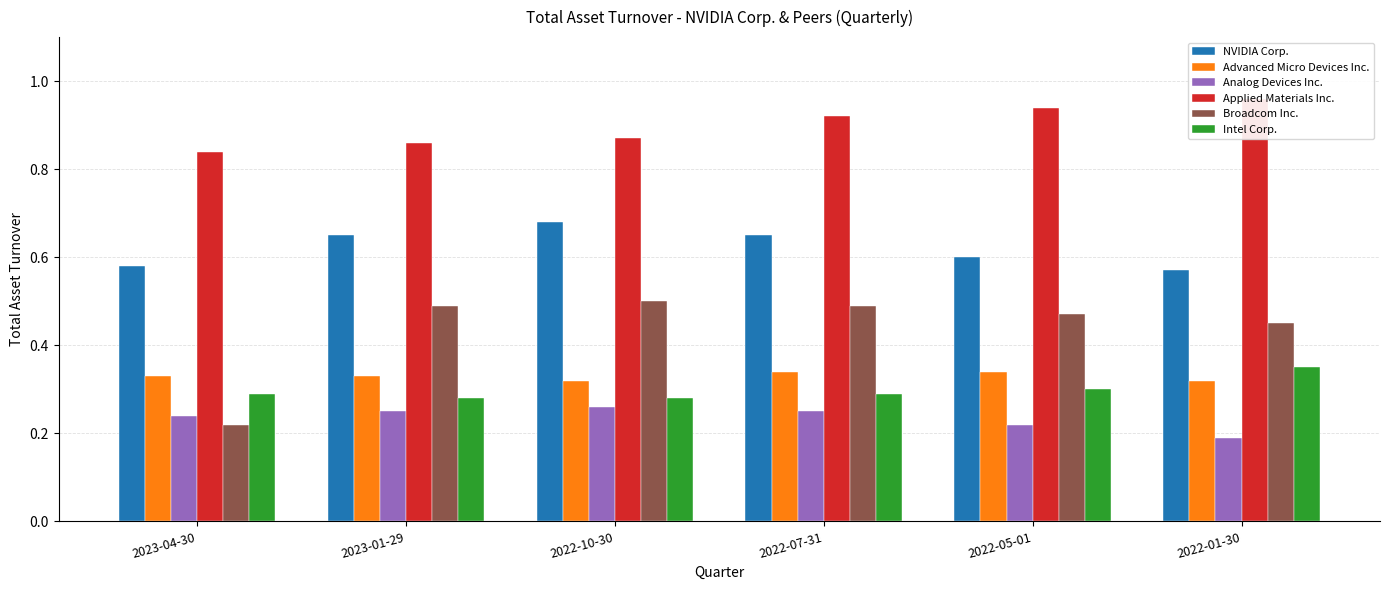

Which series changed the most between 2022-10-30 and 2022-07-31?

Applied Materials Inc.